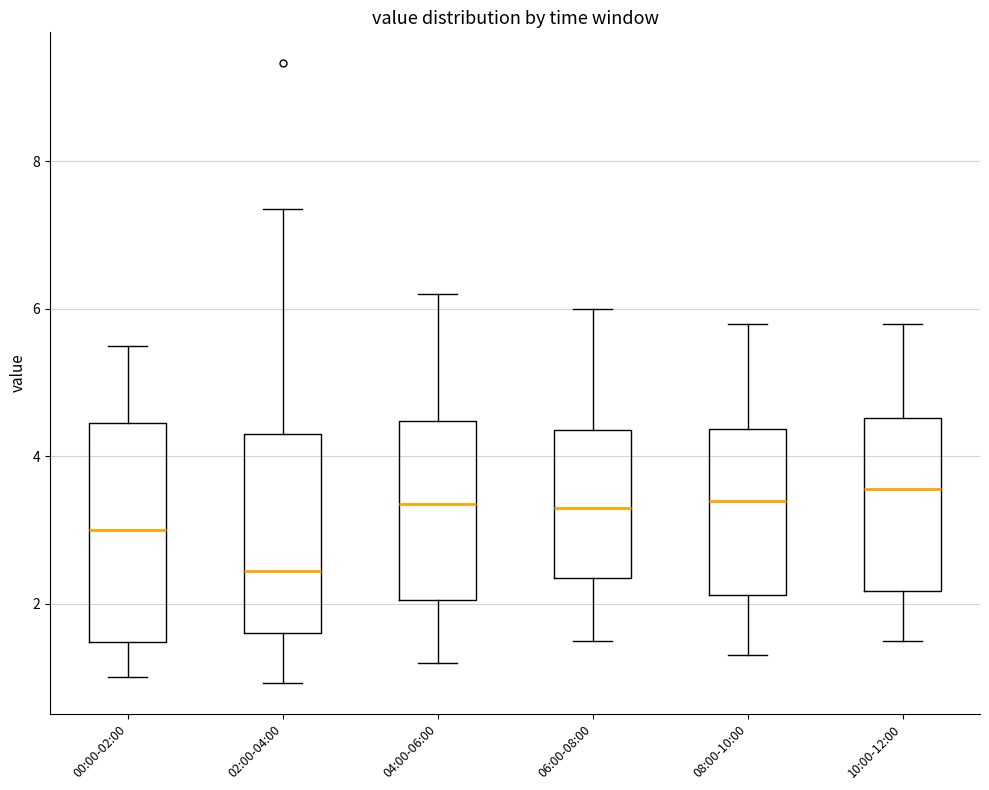

Where does the upper whisker of the box for 02:00-04:00 end on the y-axis? The values are not printed on the chart, so give them approximately, as read against the axis.

7.4